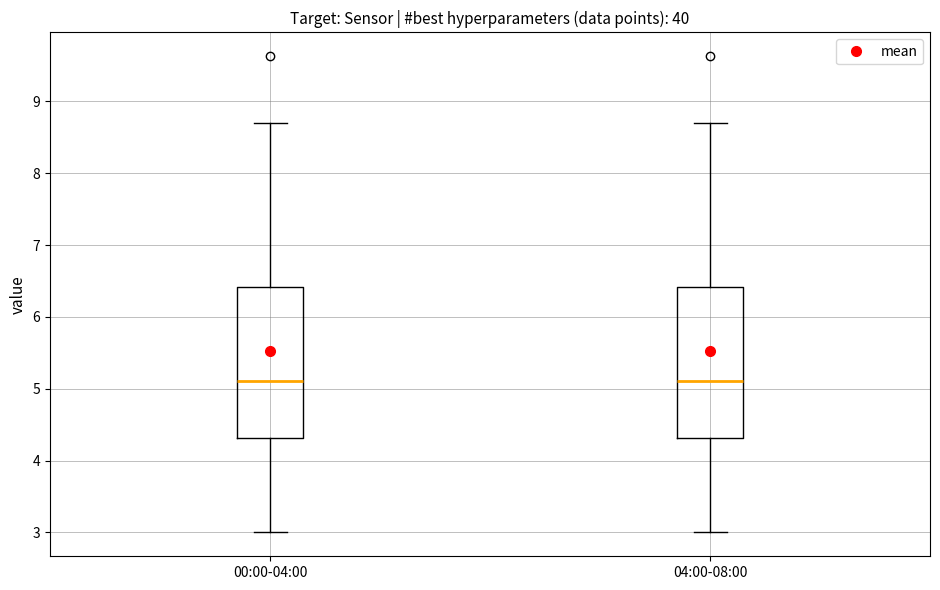

Reading left to right, read every box against the y-axis: the position of its median line, the range the box covers, and the ends of its whiskers. The values are not printed on the chart, so give them approximately, as read against the axis.

00:00-04:00: median 5.1, box 4.3 to 6.4, whiskers 3.0 to 8.7
04:00-08:00: median 5.1, box 4.3 to 6.4, whiskers 3.0 to 8.7